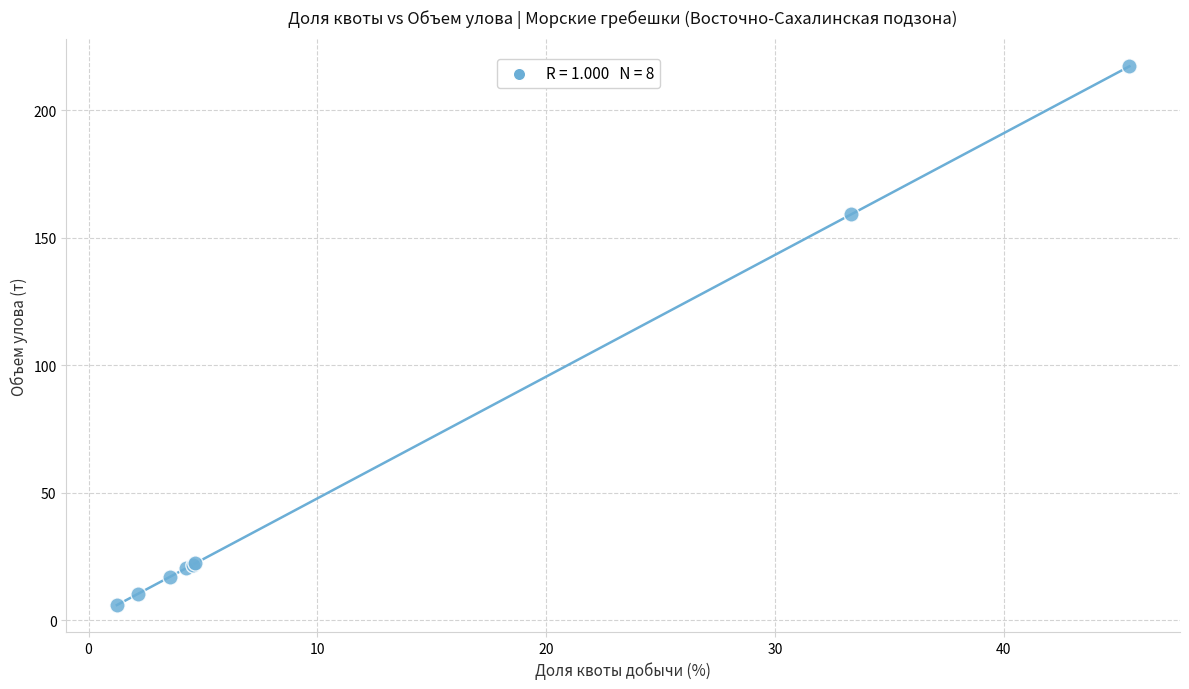

What Y value in the scatter plot is closest to 111?

159.1